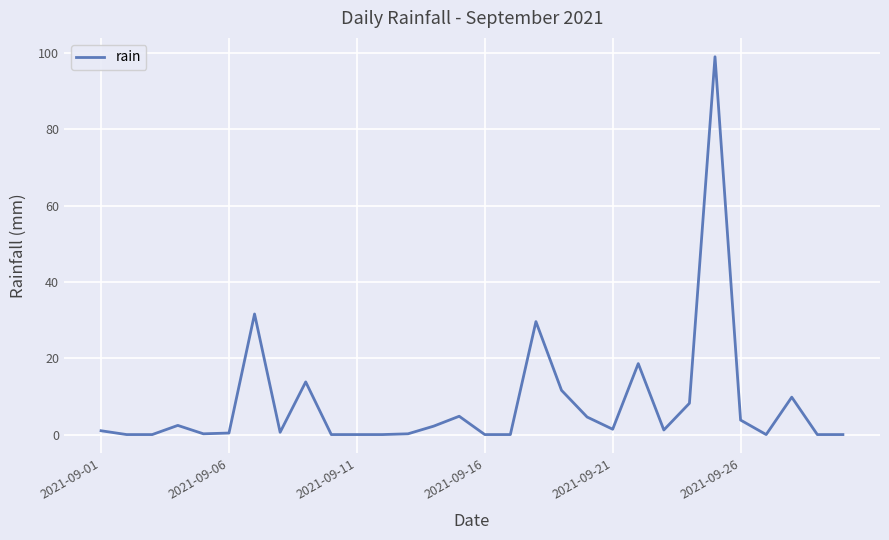

What is the difference between the maximum and minimum values?

99.0